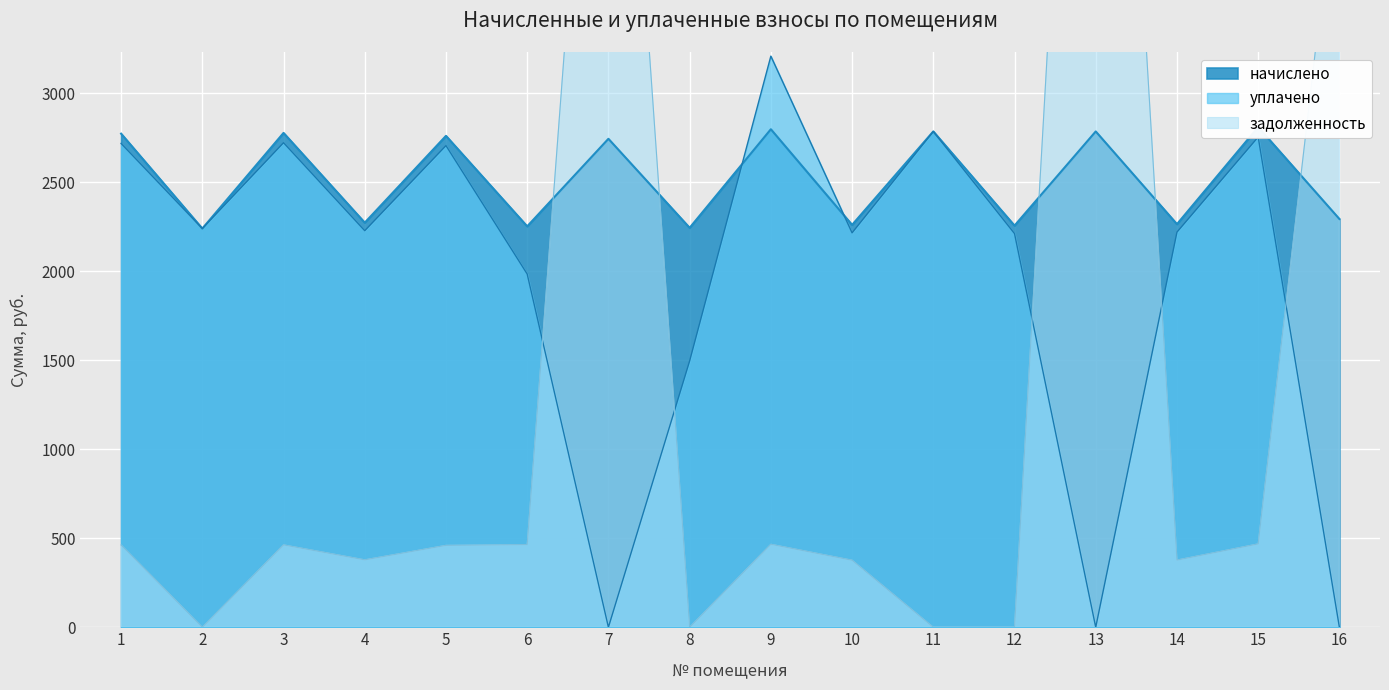

Which series has the largest total across all categories?

начислено